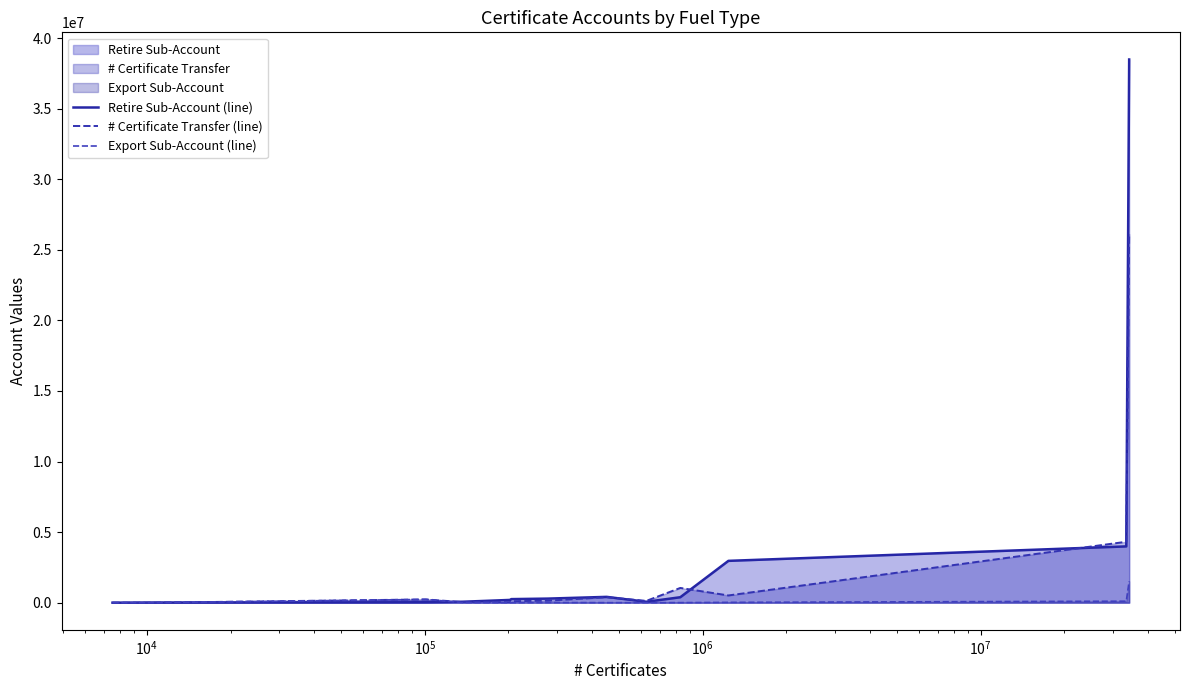

What is the total value across all series at $\mathdefault{10^{4}}$?

487294